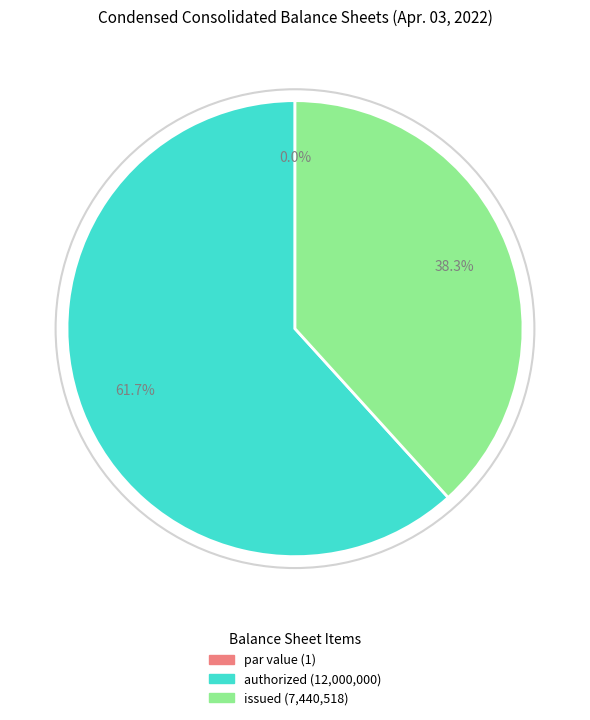

How many segments does this pie chart have?

3